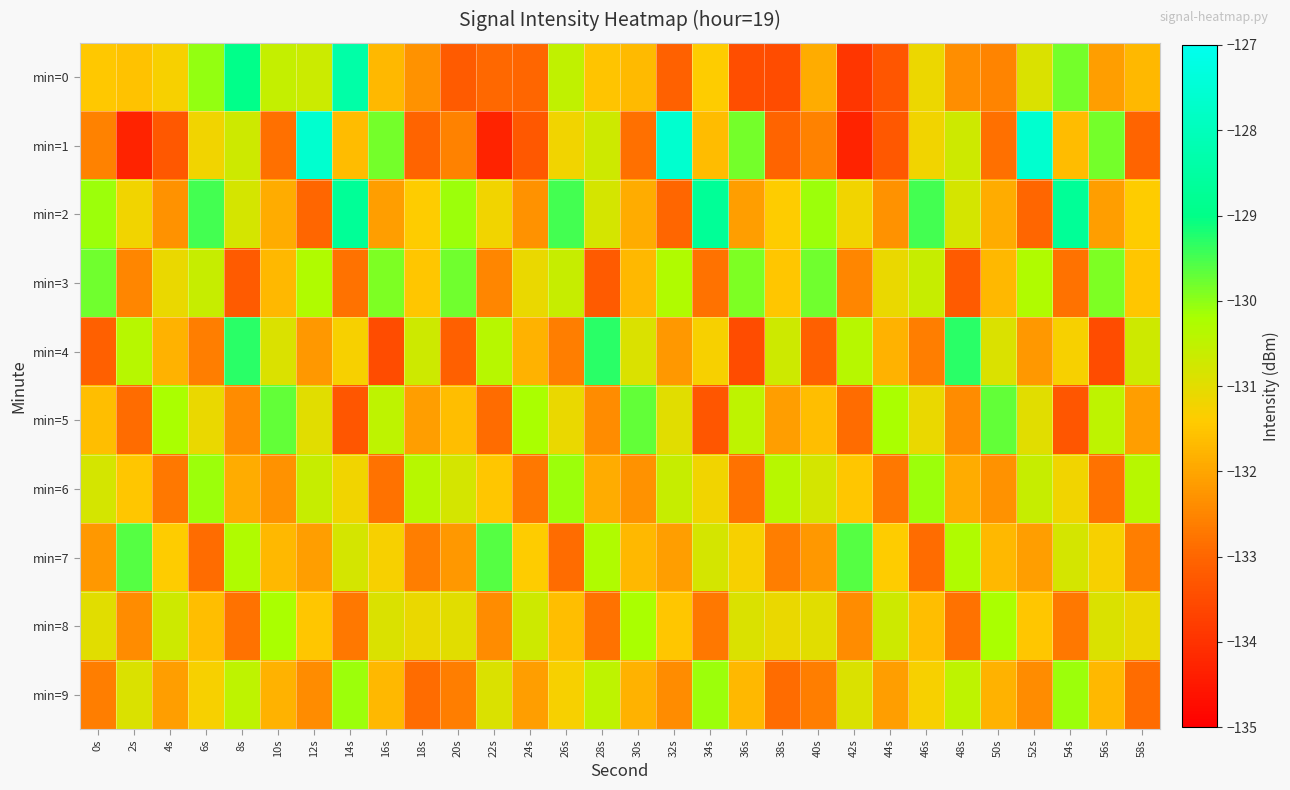

Which has a higher value, 22s or 4s?

4s